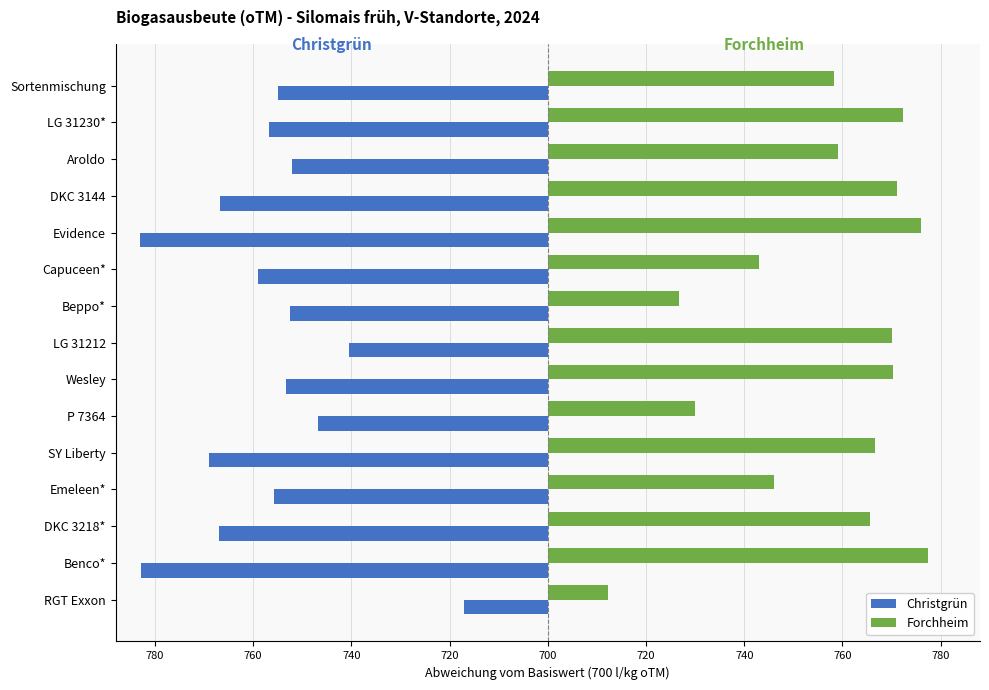

What is the difference between the maximum and second lowest values in the Forchheim series?

50.7